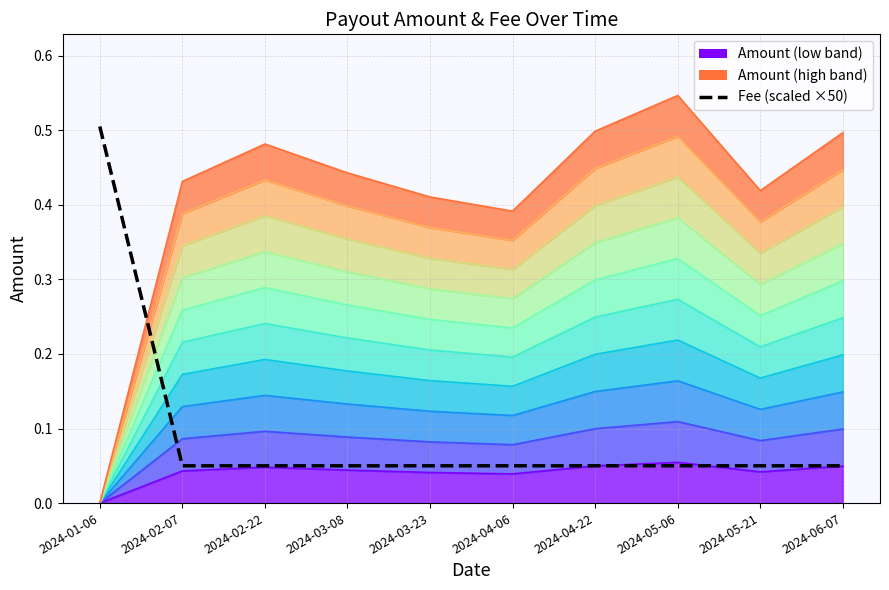

How many lines are shown in the chart?

1